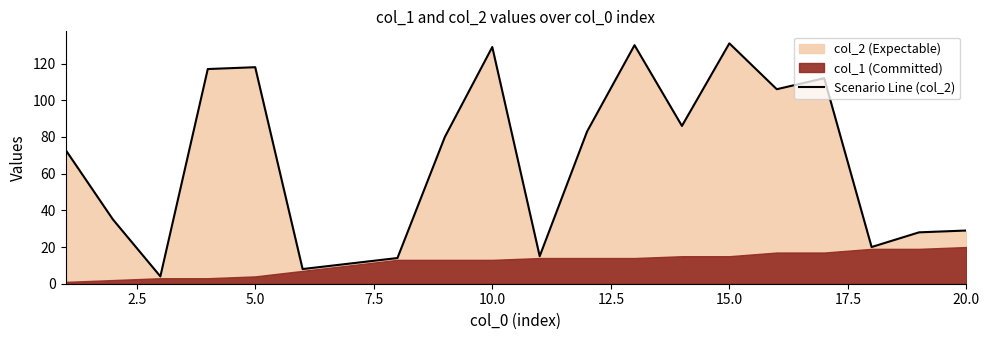

What is the lowest value of the Scenario Line (col_2) series?

4